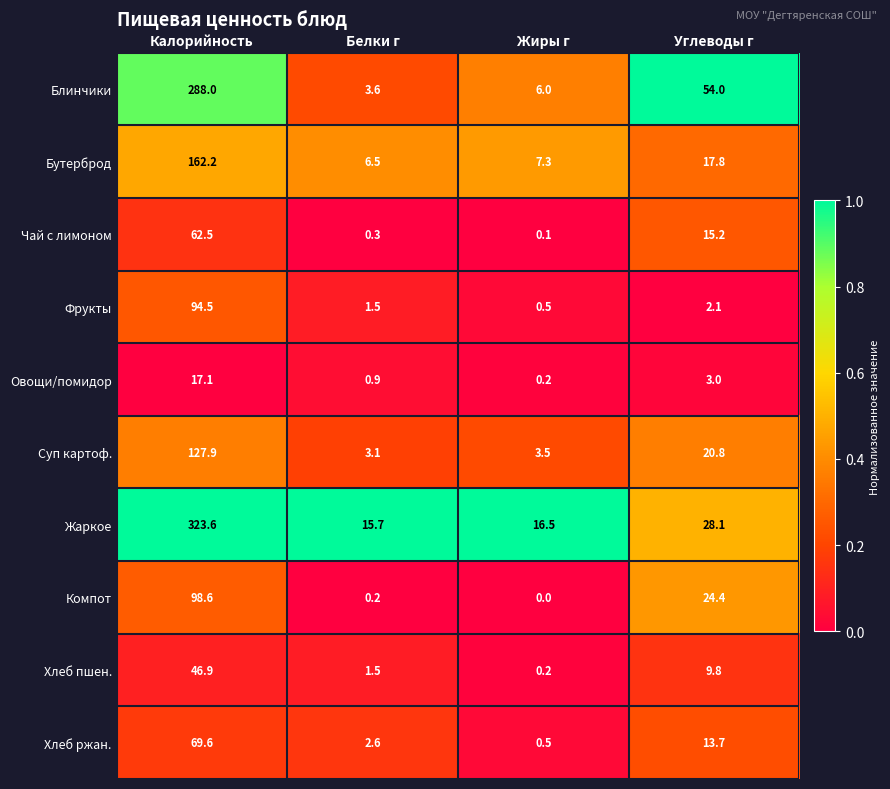

How many categories are shown in the chart?

4